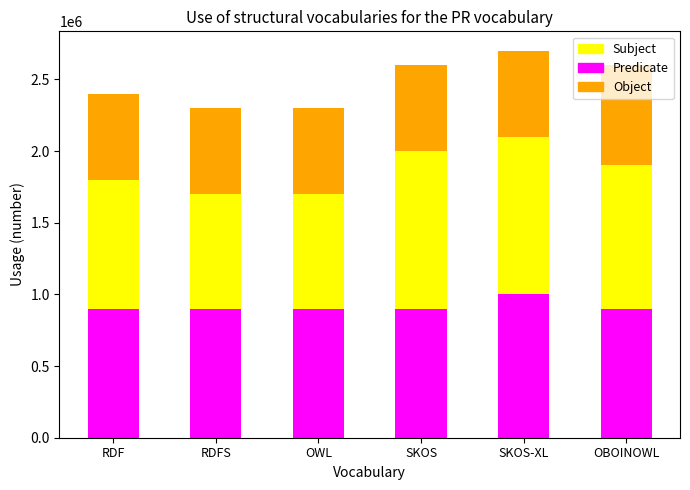

At which category is the sum across all series the highest?

SKOS-XL